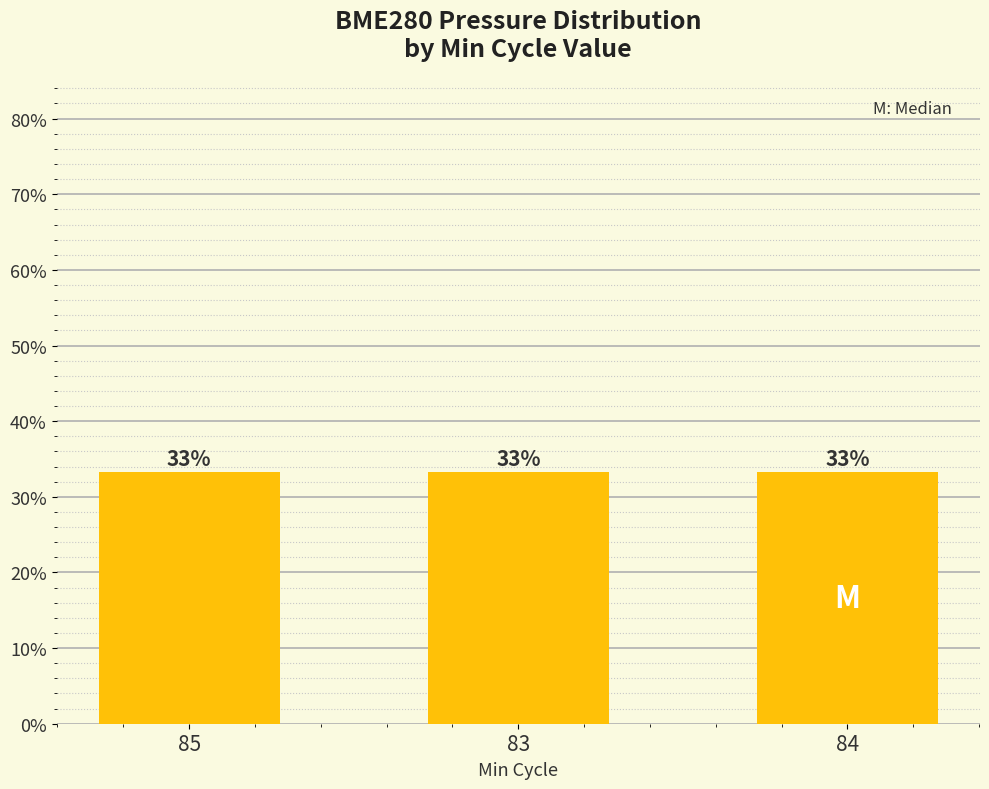

Are the bars grouped side by side (vs. stacked)?

No